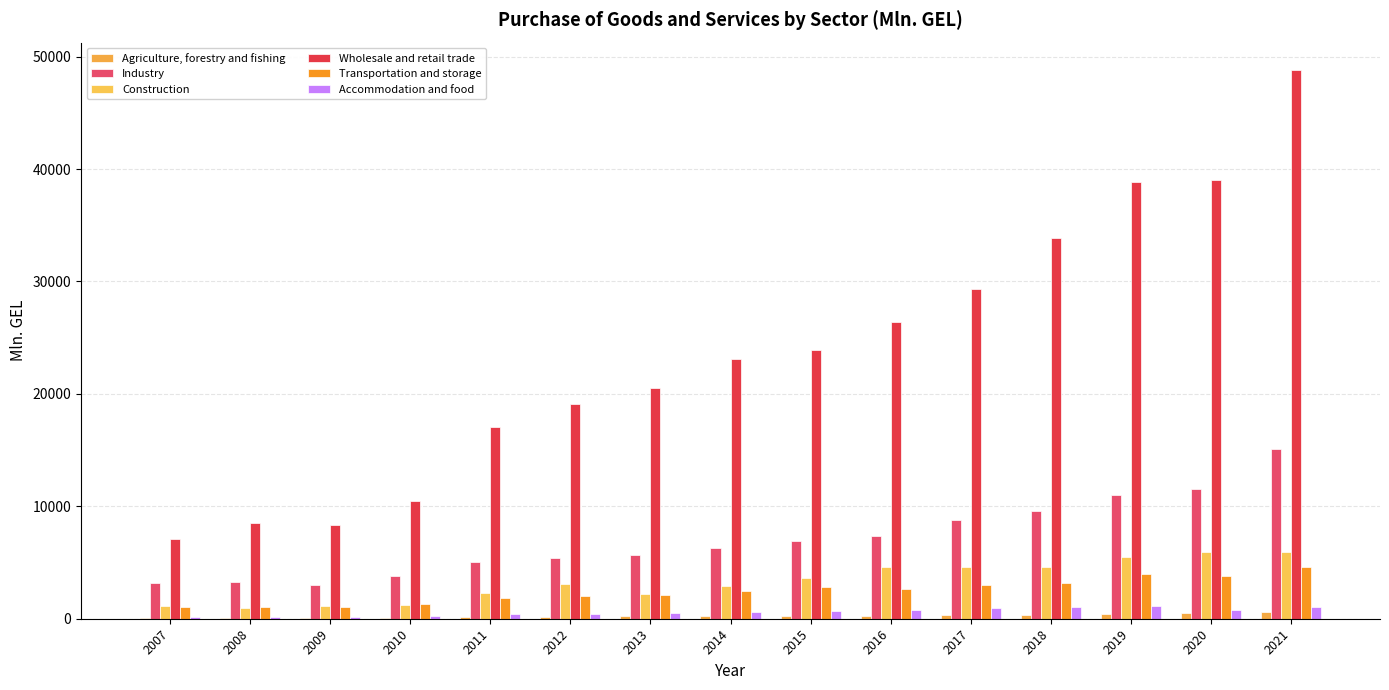

What is the value of the Industry bar at the 4th from the left?

3763.1